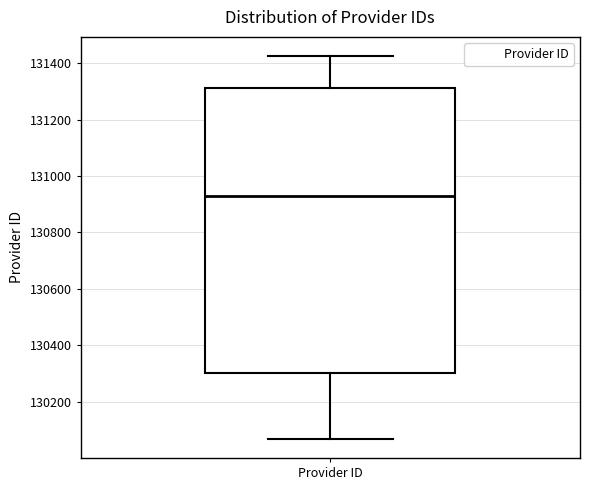

Where does the median line of the box for Provider ID sit on the y-axis? The values are not printed on the chart, so give them approximately, as read against the axis.

130920